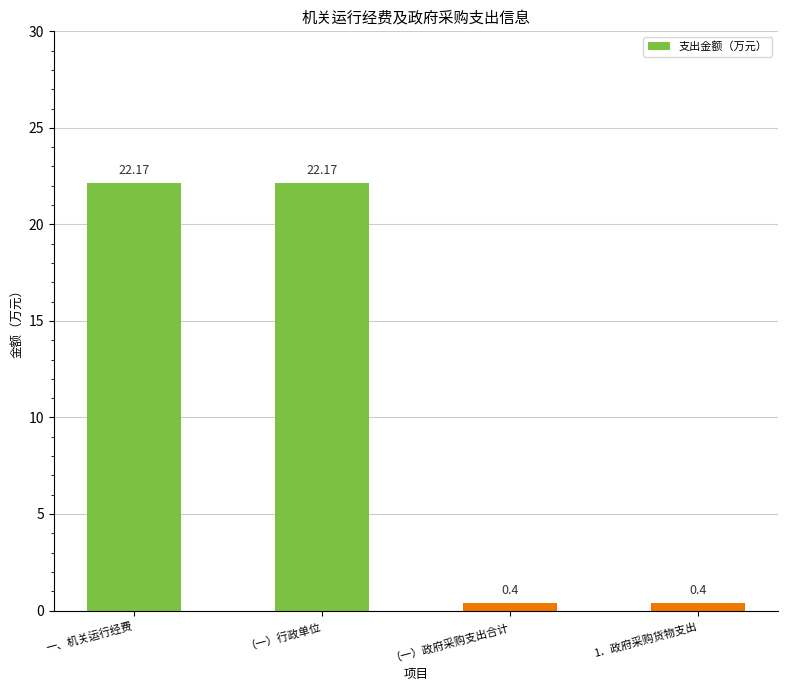

The value at （一）政府采购支出合计 is 0.4. True or false?

True